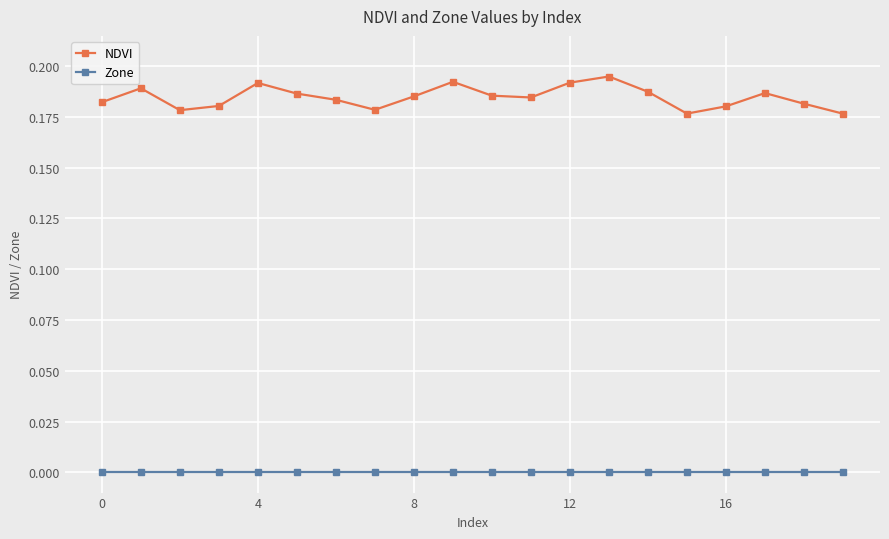

True or false: Zone and NDVI cross at least once.

False